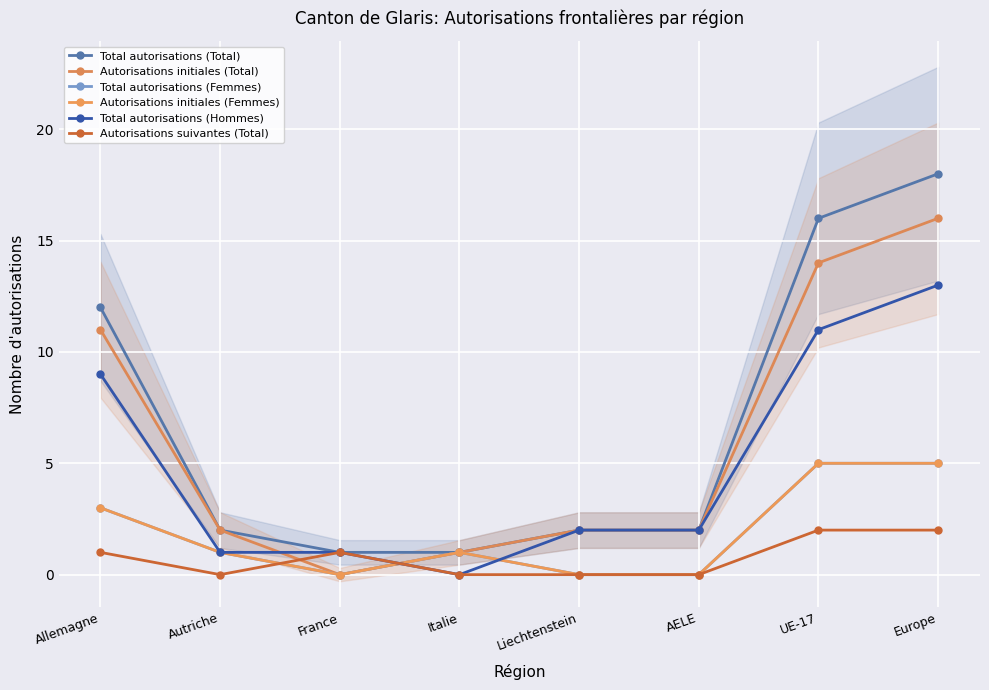

Does the chart display data point markers on the line(s)?

Yes